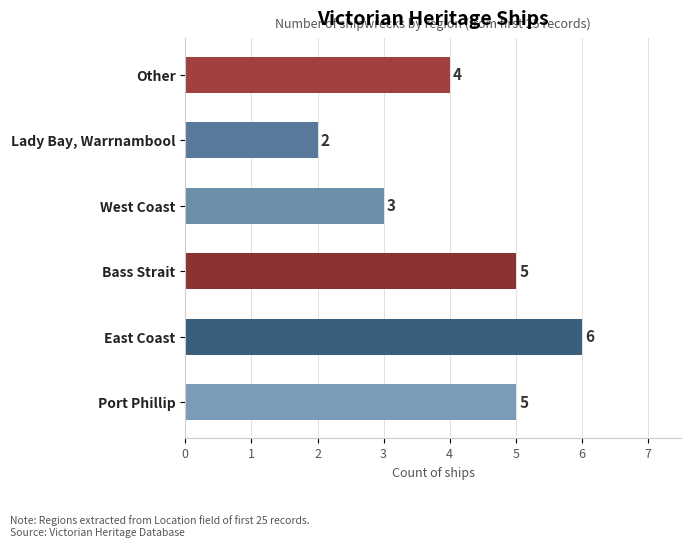

Reading top to bottom, transcribe all the data shown in this chart.

4	2	3	5	6	5